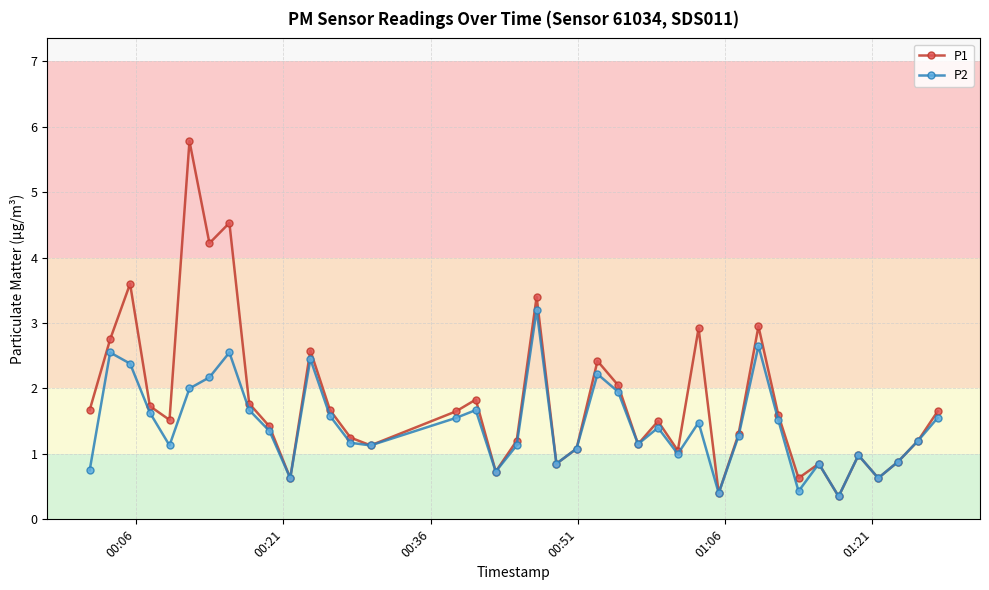

Which series has the largest range (max minus min)?

P1